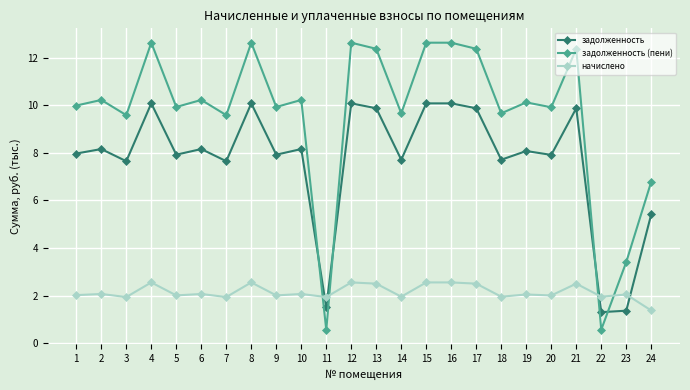

Where is задолженность (пени) nearest to the value 6?

24